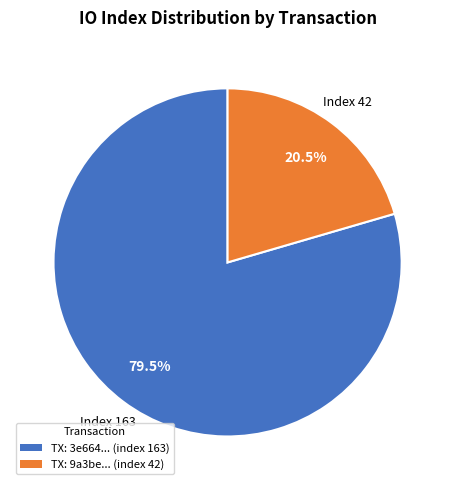

Is there any slice that represents more than half of the pie?

Yes